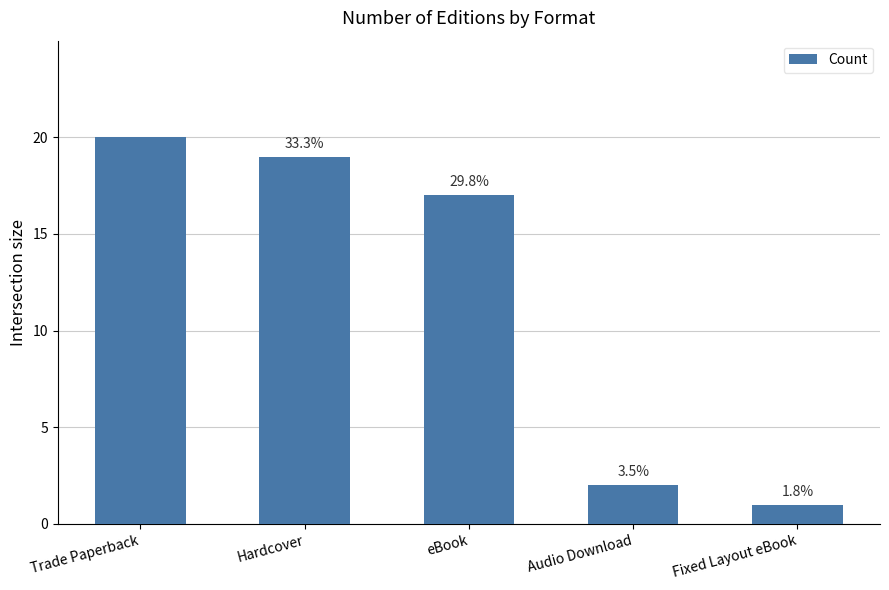

Does the chart contain any negative values?

No